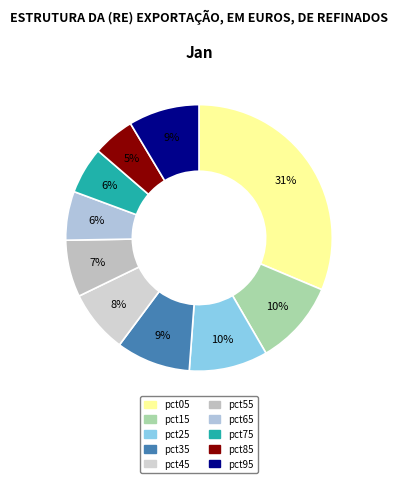

Do pct35 and pct85 together represent more than half of the pie?

No